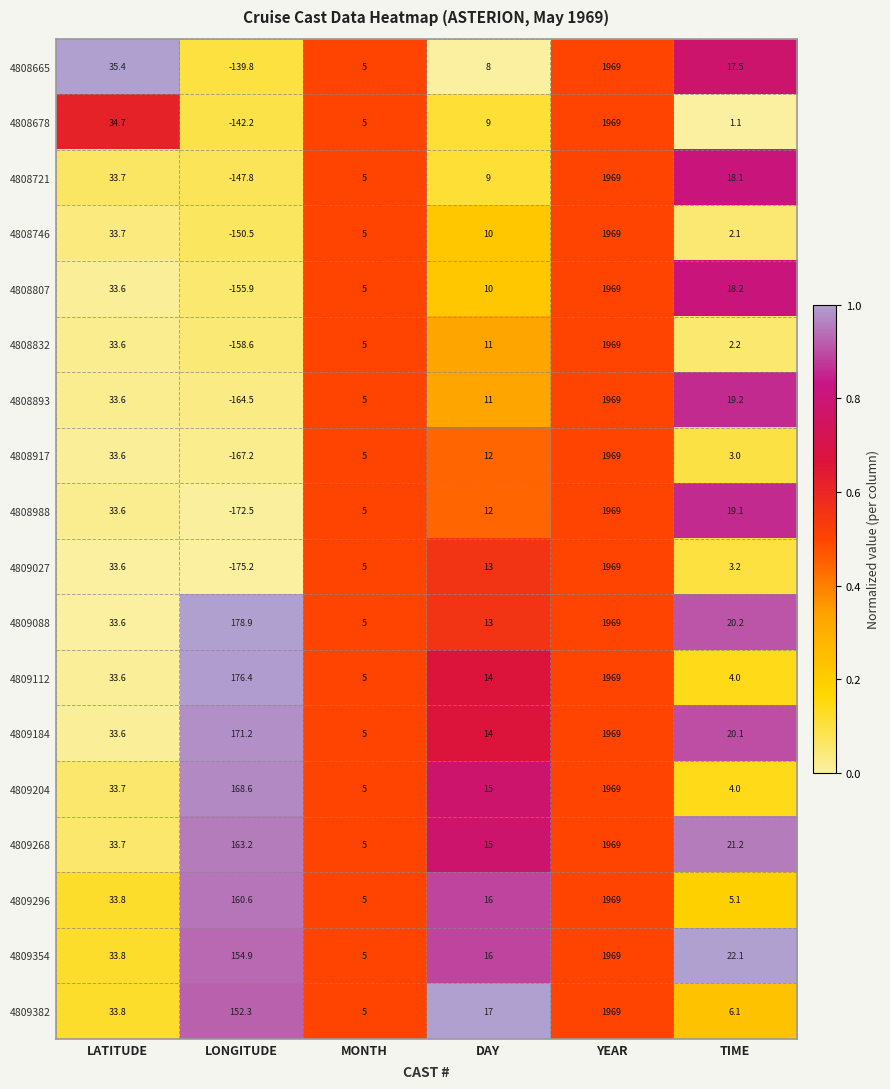

Where is 4808917 nearest to the value 900?

LATITUDE